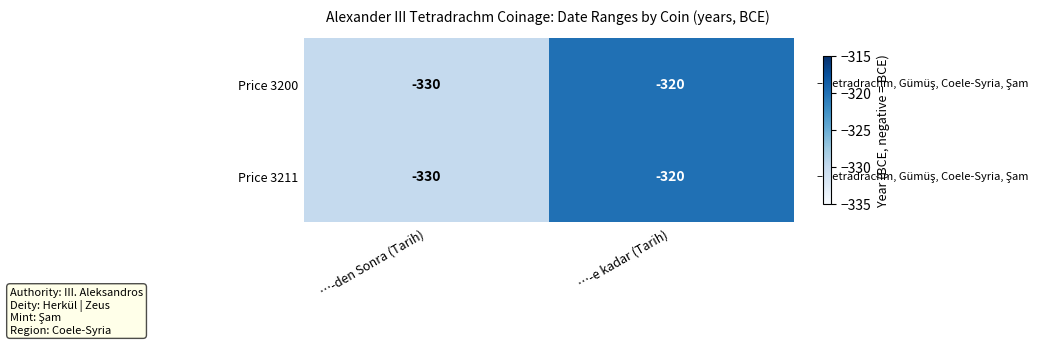

What is the sum of the Price 3211 values at …-e kadar (Tarih) and …-den Sonra (Tarih)?

-650